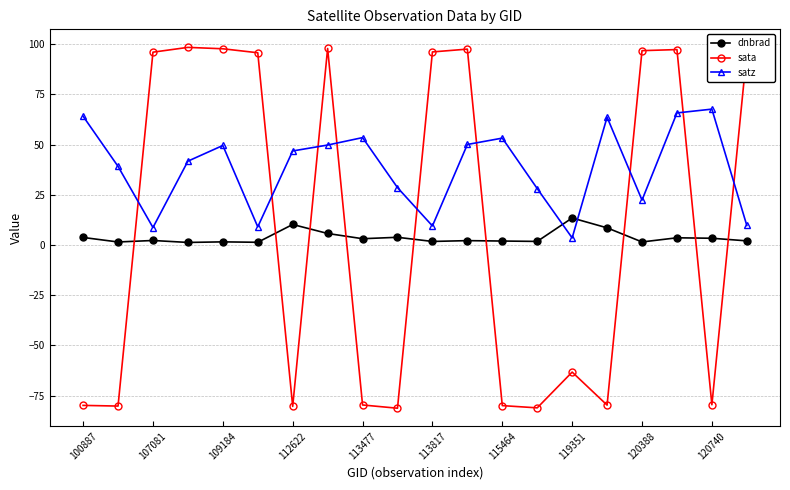

Which series has the largest total across all categories?

satz